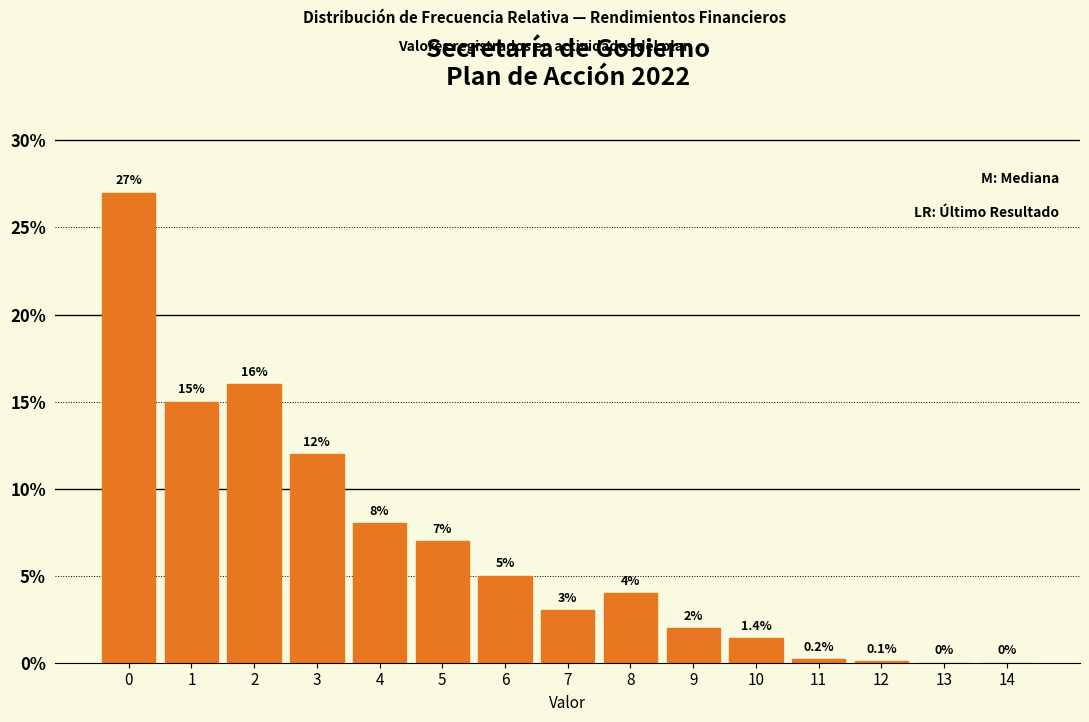

Reading left to right, what are all the values shown in this chart?

0=27.0	1=15.0	2=16.0	3=12.0	4=8.0	5=7.0	6=5.0	7=3.0	8=4.0	9=2.0	10=1.4	11=0.2	12=0.1	13=0.0	14=0.0